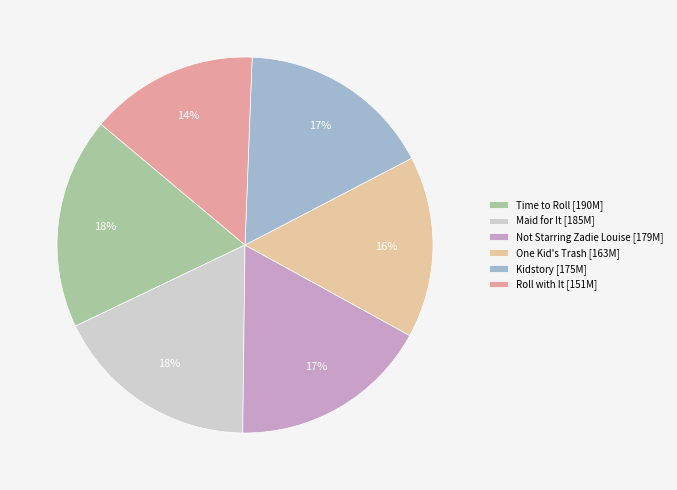

Is Time to Roll the majority of the pie?

No